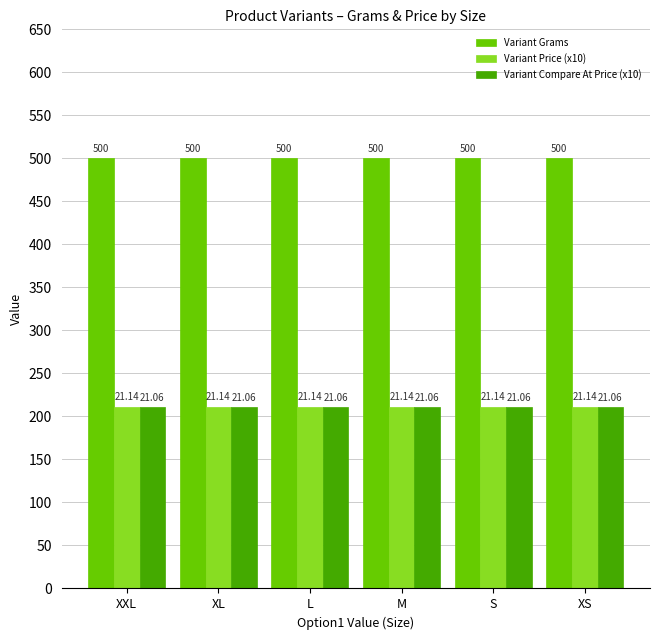

The value of Variant Price (x10) at S is 211.4. True or false?

True